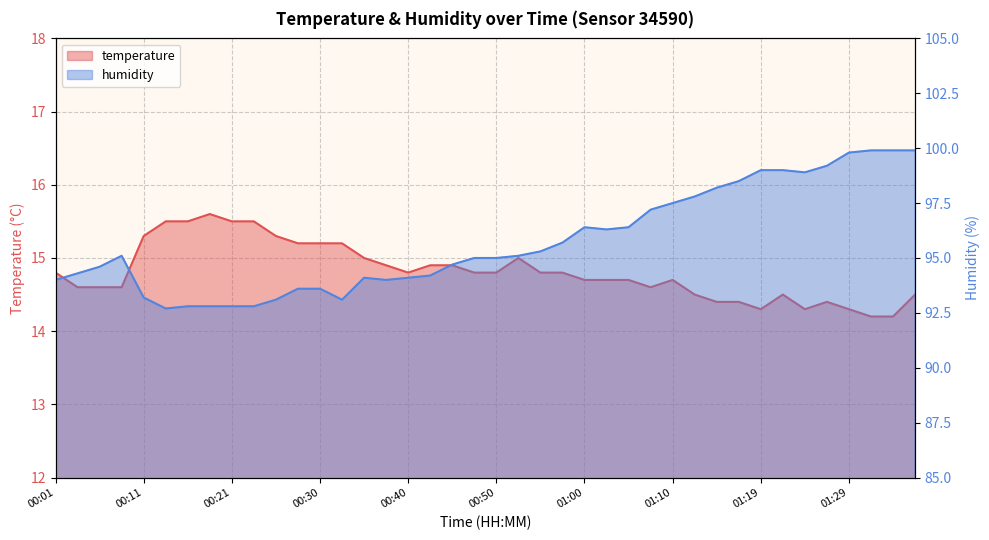

The value of humidity at 00:45 is 139.6. True or false?

False